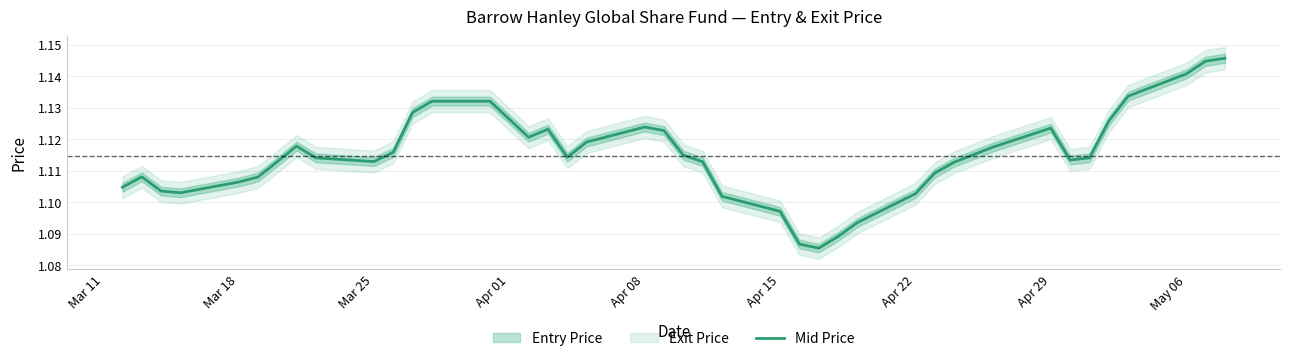

What is the smallest value displayed?

1.1